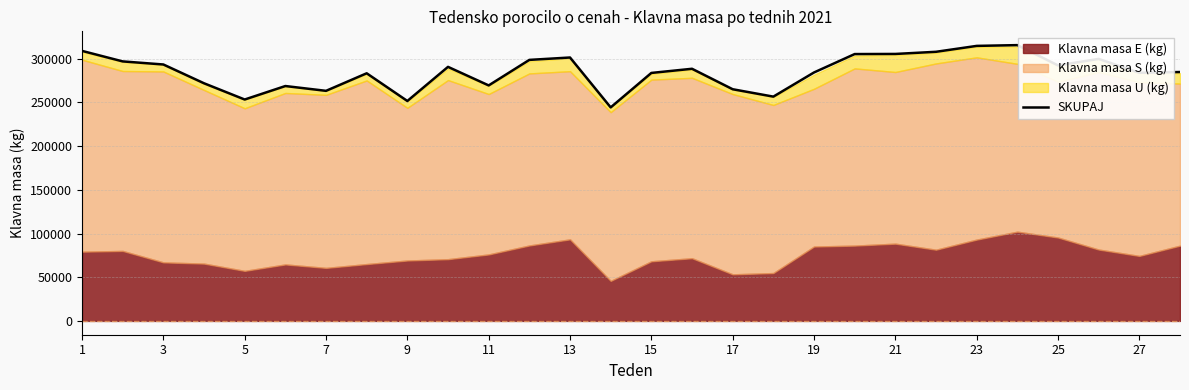

What is the lowest value of the SKUPAJ series?

244355